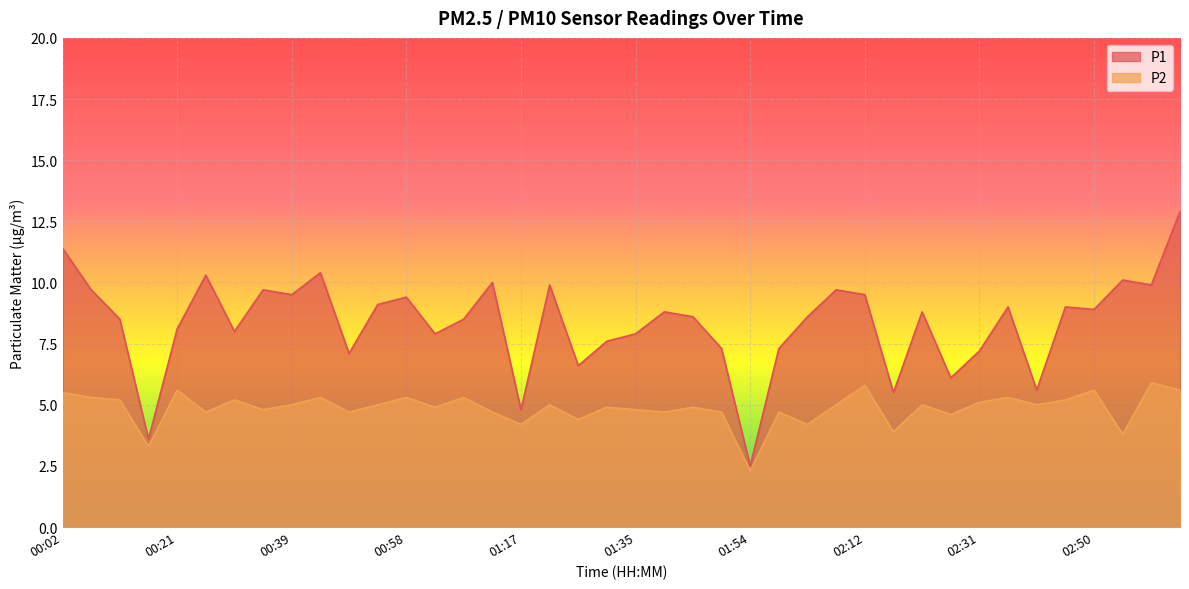

Which series has the widest spread of values?

P1